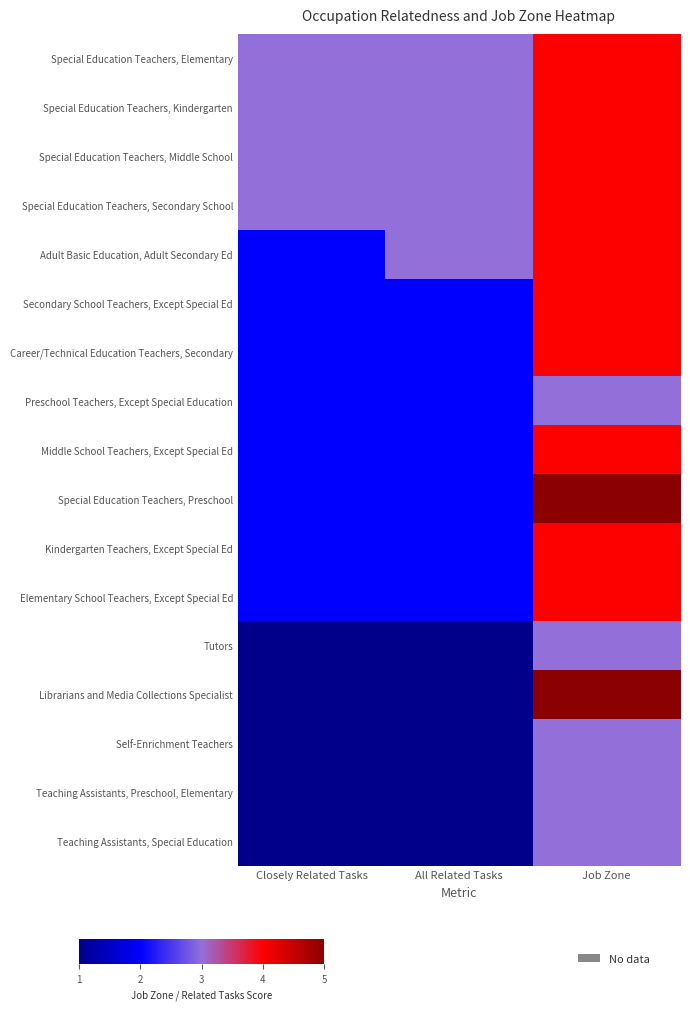

Count the number of categories in the chart.

3